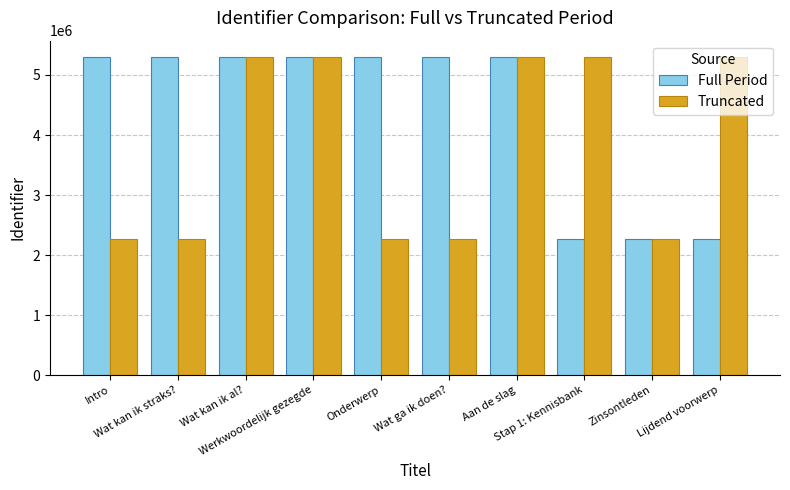

The Truncated series shows 2262342 at Onderwerp. True or false?

True